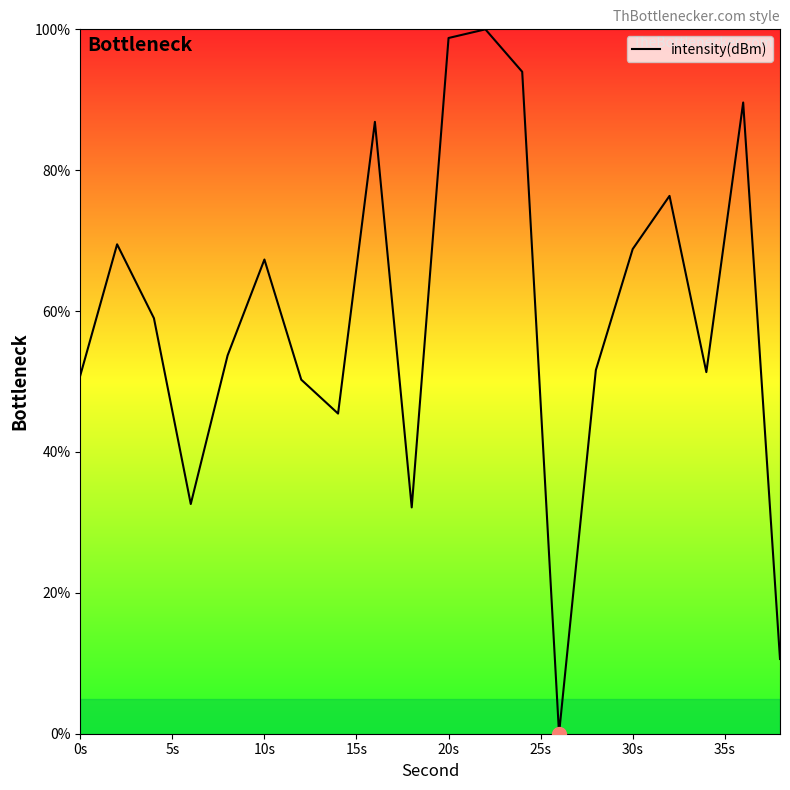

True or false: the data has more than 1 interior local peaks.

True